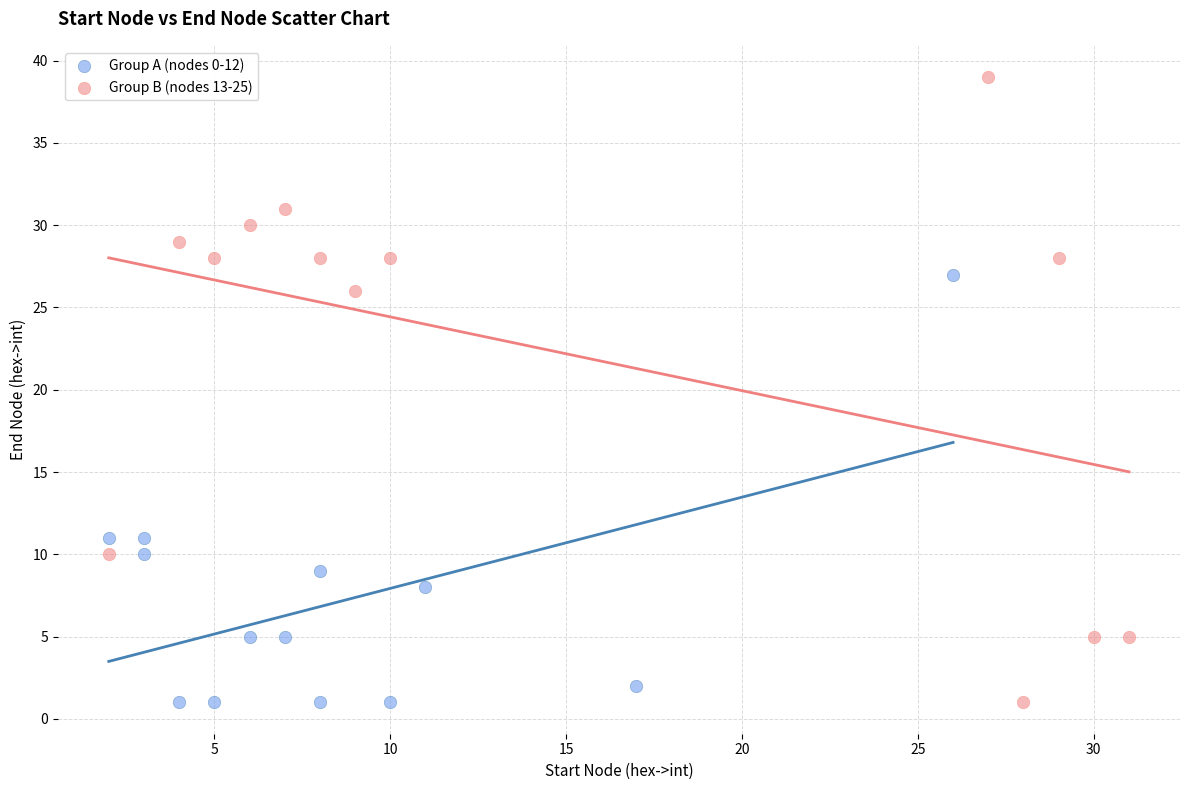

Which series has the widest spread of Y values?

Group B (nodes 13-25)